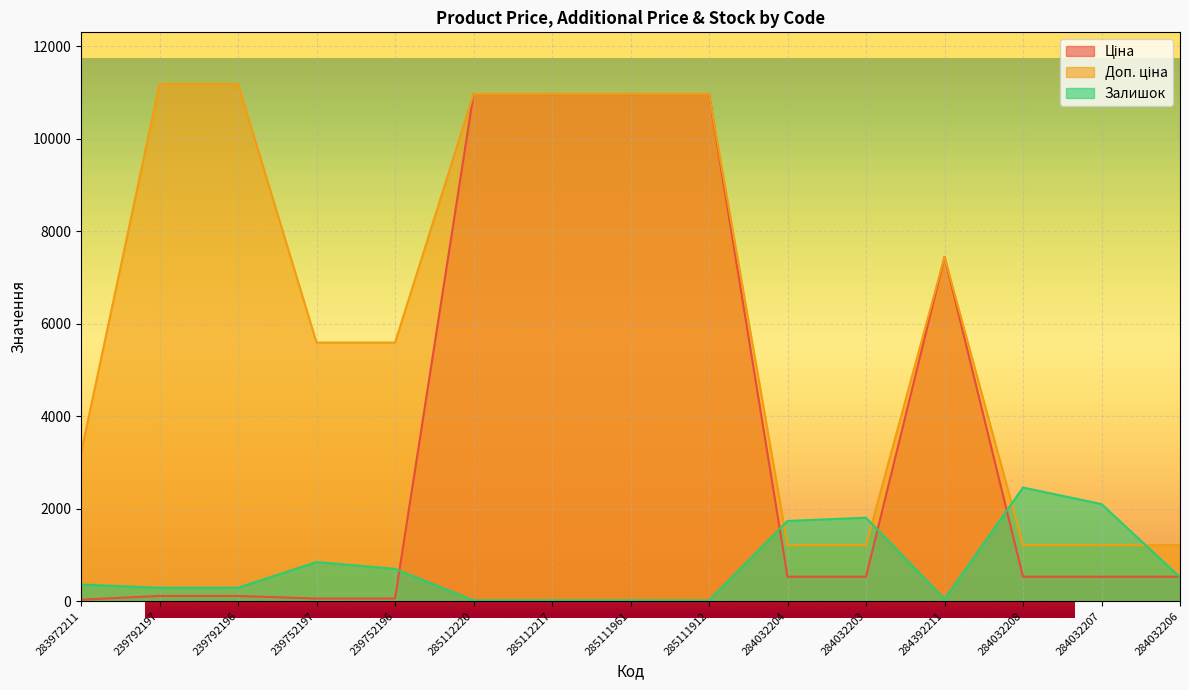

Between 284032206 and 284032208, which is larger?

284032206